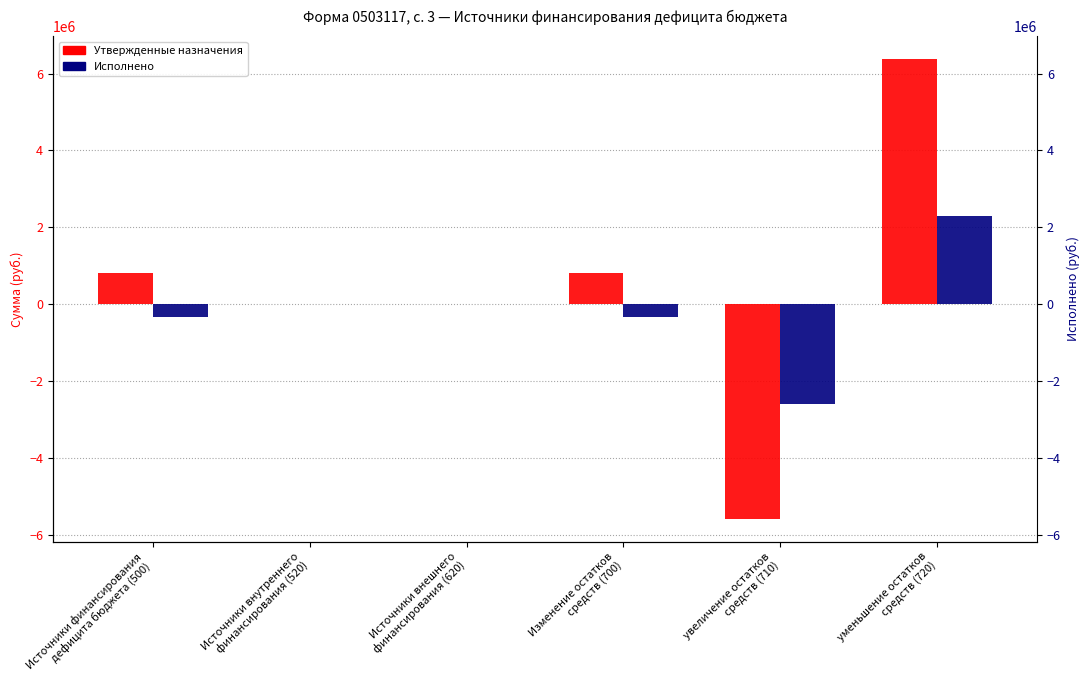

What is the value of the Утвержденные назначения bar at the 5th from the left?

-5576352.0